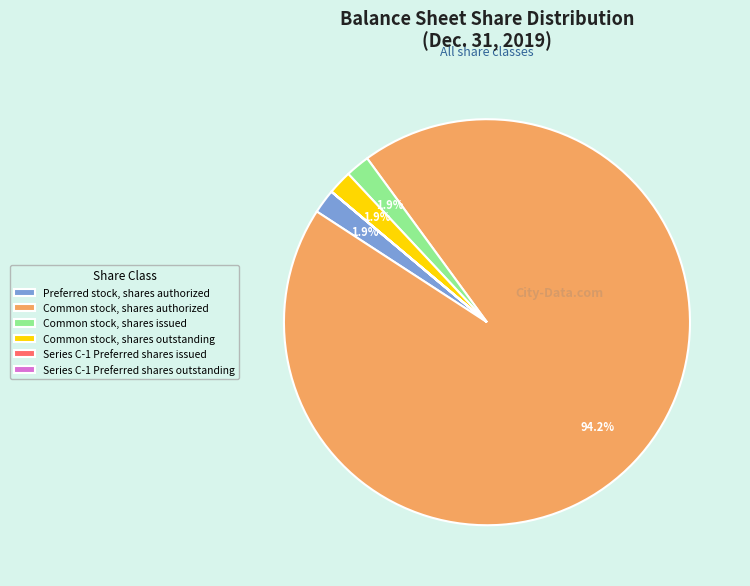

Which category has the biggest portion of the pie?

Common stock, shares authorized